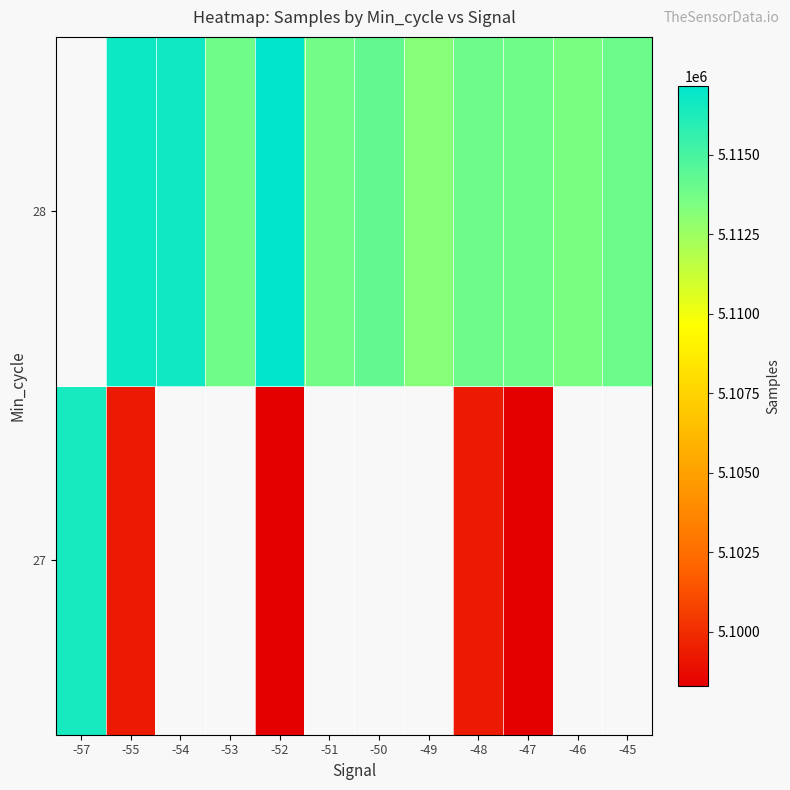

Rank the categories by 28 value from lowest to highest.

-49, -46, -53, -54, -57, -51, -47, -48, -45, -50, -55, -52